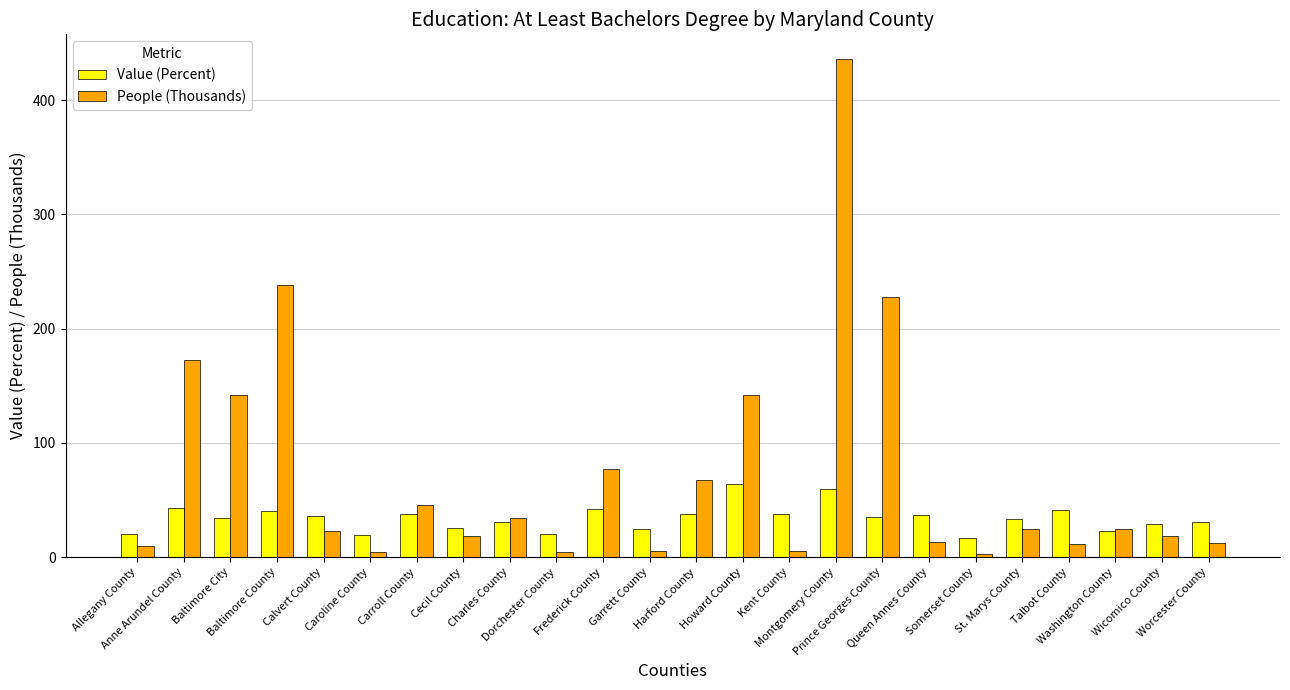

What is the maximum value shown in the chart?

435.9